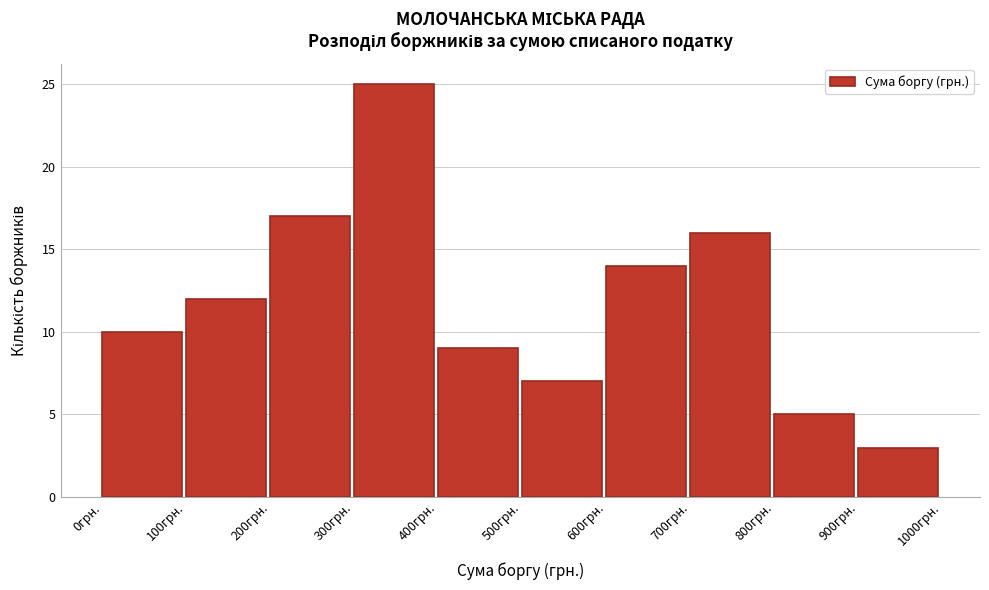

What is the height of the bar covering 600 to 700 on the x-axis? The values are not printed on the chart, so give them approximately, as read against the axis.

14